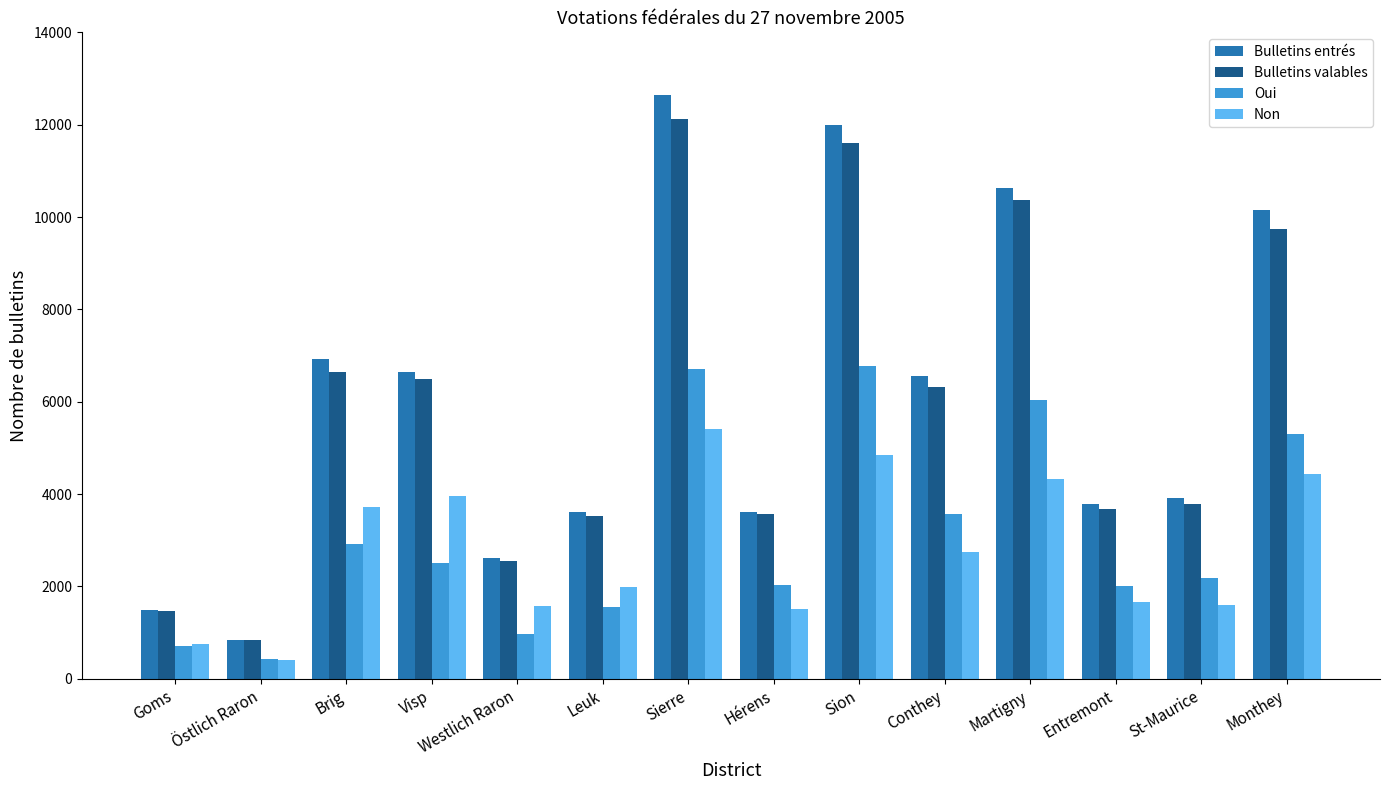

What is the approximate value of Bulletins valables at Östlich Raron?

833